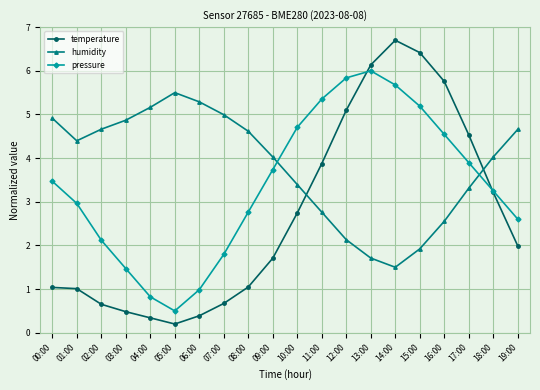

At which category does the chart reach its minimum across all series?

05:00